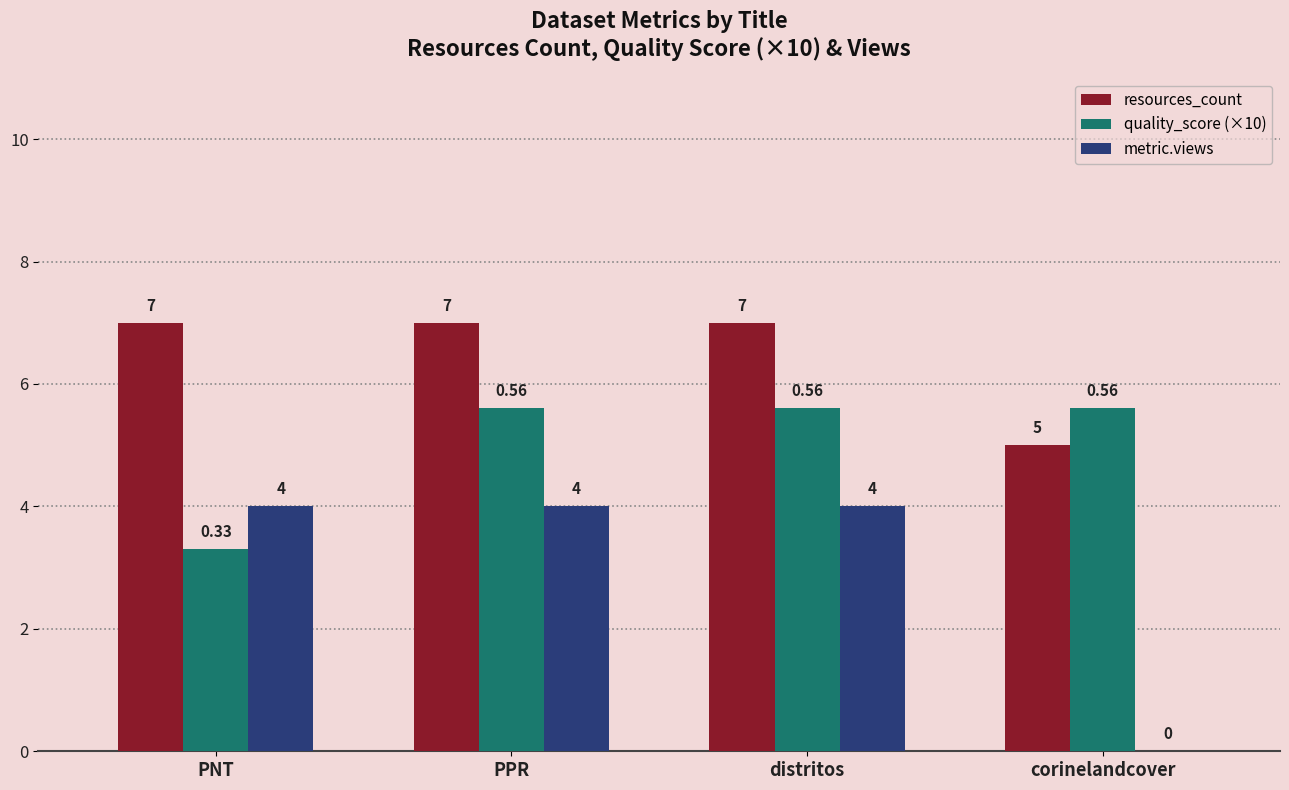

What is the sum of the quality_score (×10) values at corinelandcover and PNT?

8.9